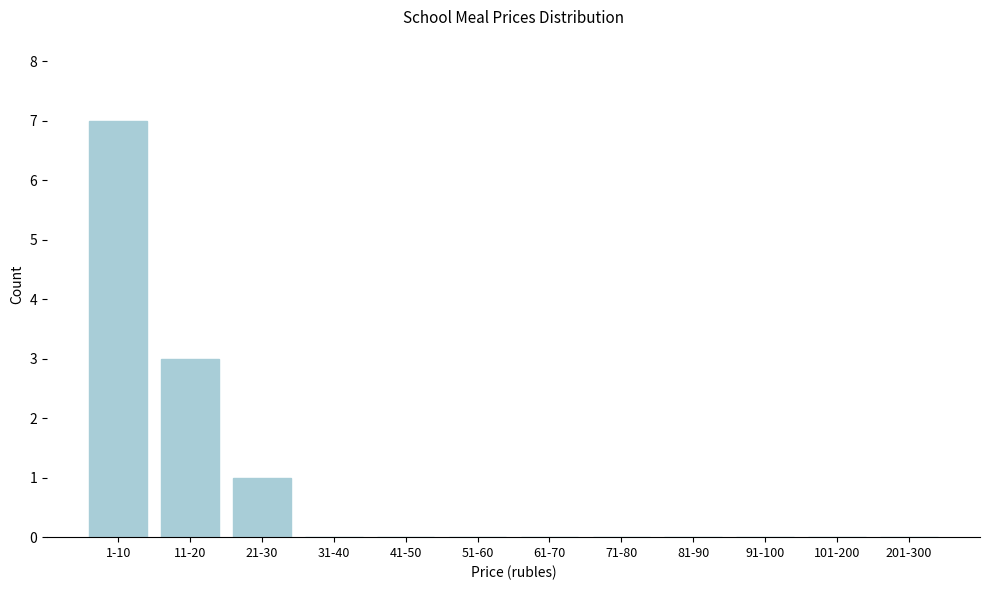

Reading left to right, list all the values displayed in this chart.

1-10=7	11-20=3	21-30=1	31-40=0	41-50=0	51-60=0	61-70=0	71-80=0	81-90=0	91-100=0	101-200=0	201-300=0